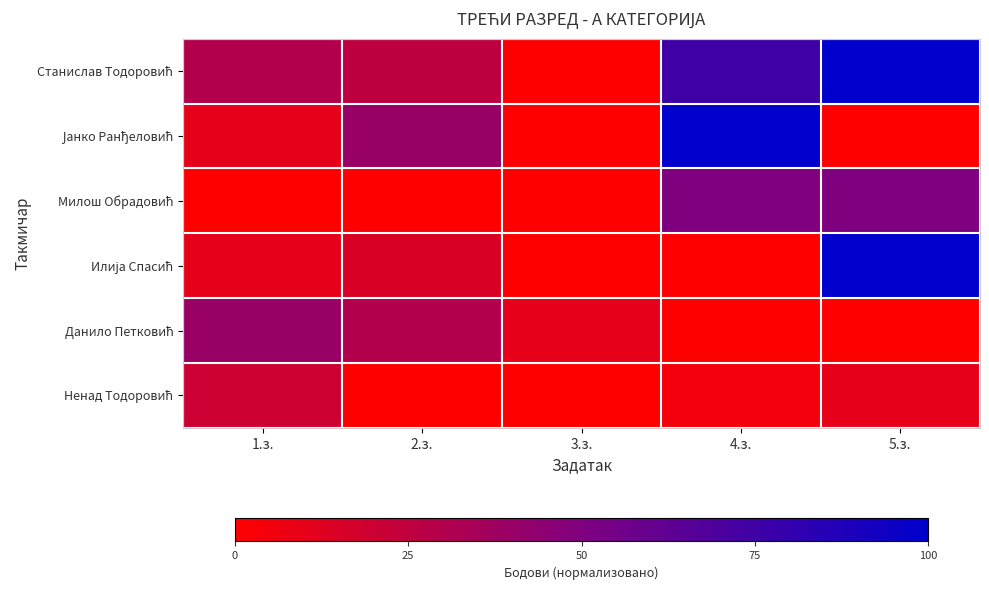

How many series are shown in this chart?

6